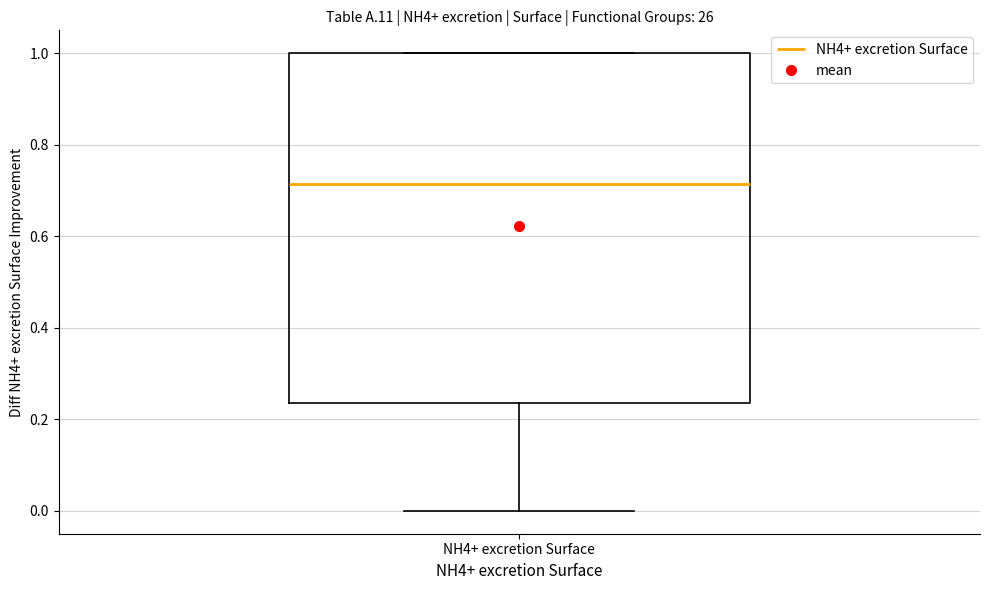

Transcribe this box plot: give where the median line is, the range the box spans, and where the two whiskers end, as read against the y-axis. The values are not printed on the chart, so give them approximately, as read against the axis.

median 0.72, box 0.24 to 1.00, whiskers 0.00 to 1.00